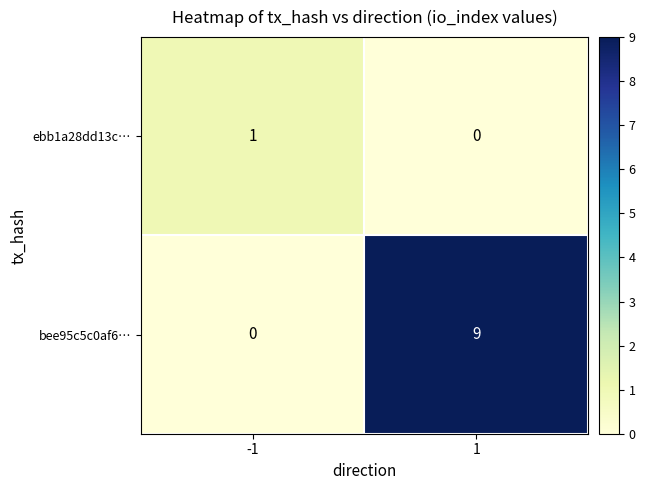

Reading right to left, list all the values displayed in this chart.

ebb1a28dd13c…: 0	1
bee95c5c0af6…: 9	0